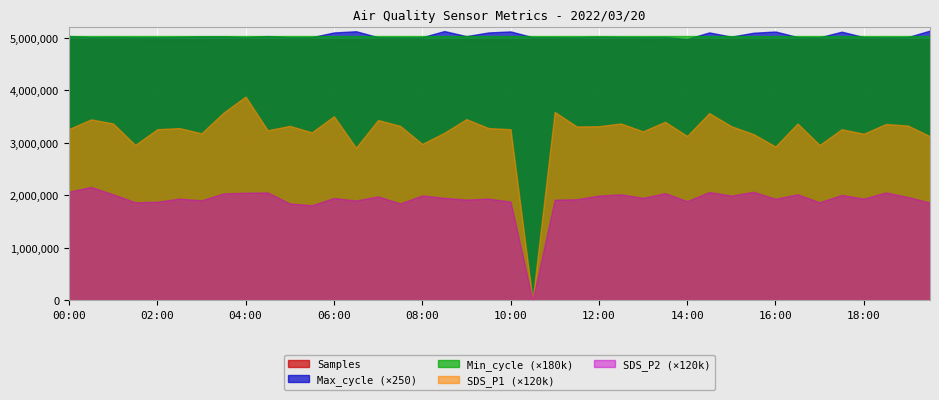

What is the difference between the SDS_P1 values at 10:00 and 04:00?

5.2